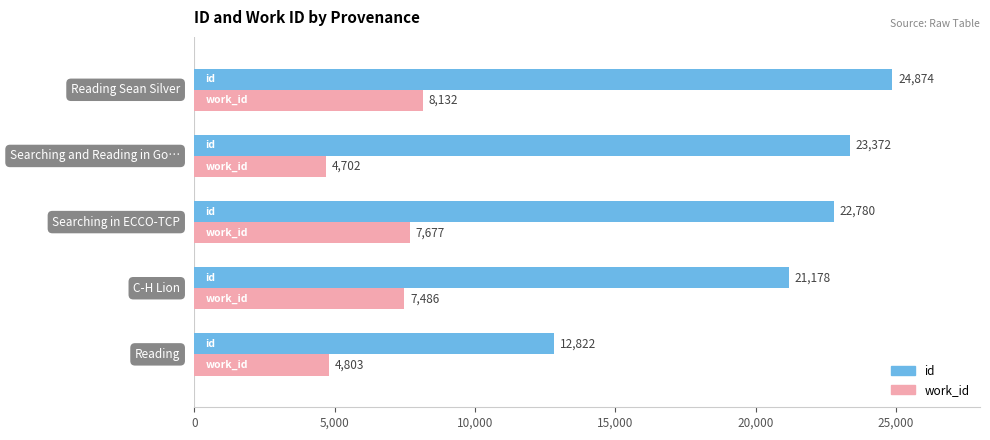

What are all the series names shown in the legend?

id, work_id